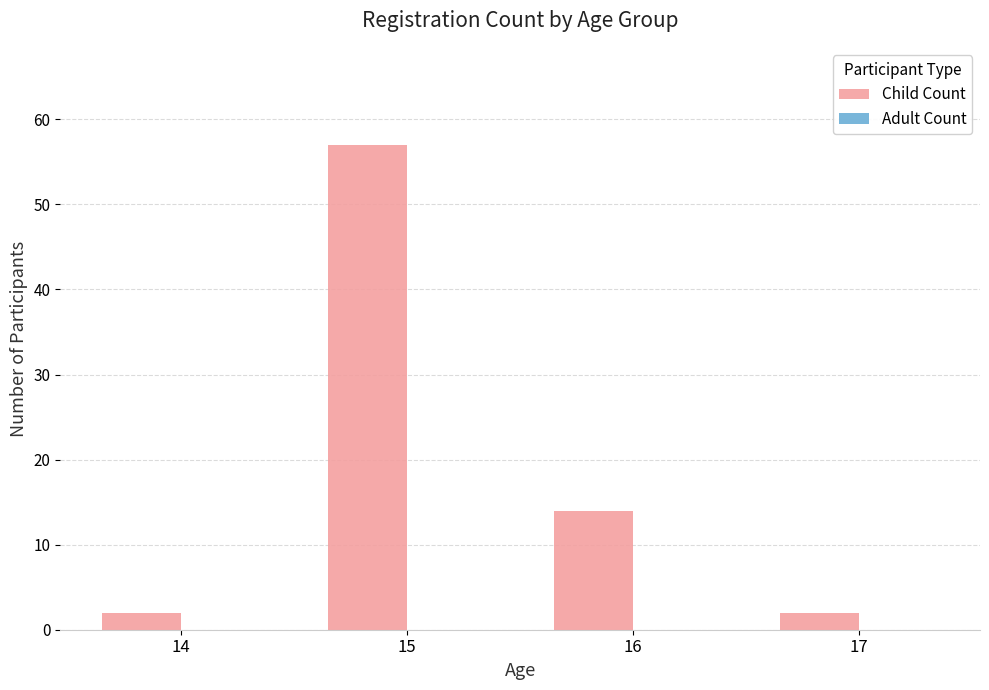

Where is the data nearest to the value 29?

16